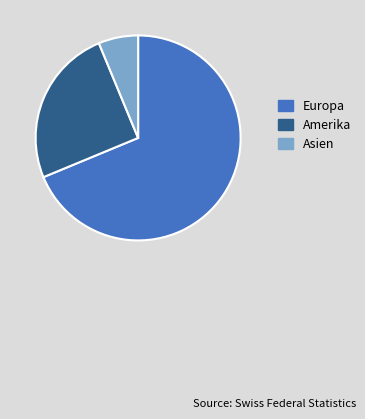

Is the sum of Asien and Europa greater than half?

Yes